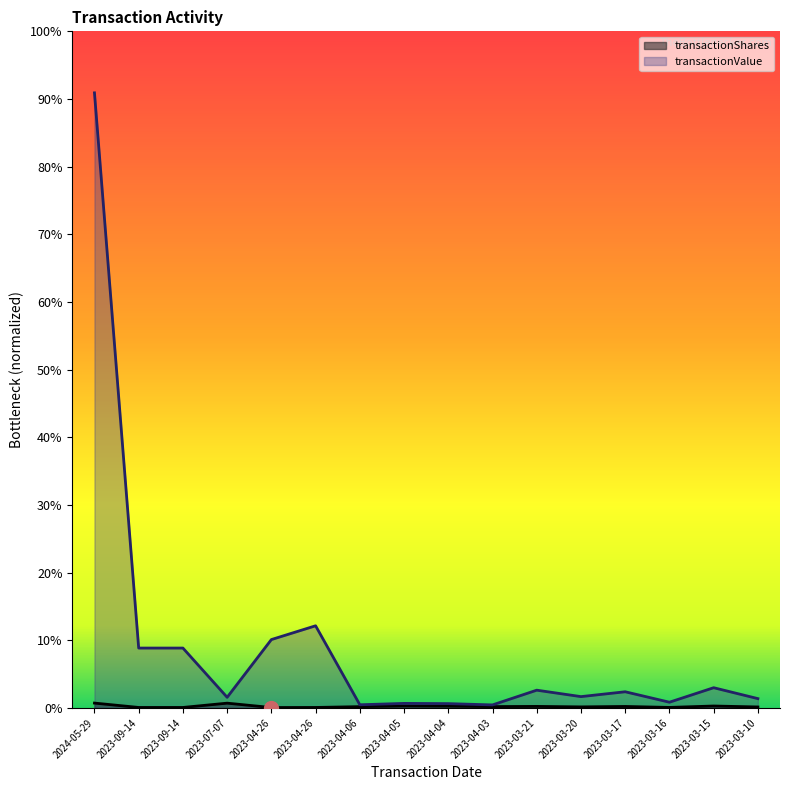

True or false: transactionValue has a value of 172145 at 2023-04-05.

False